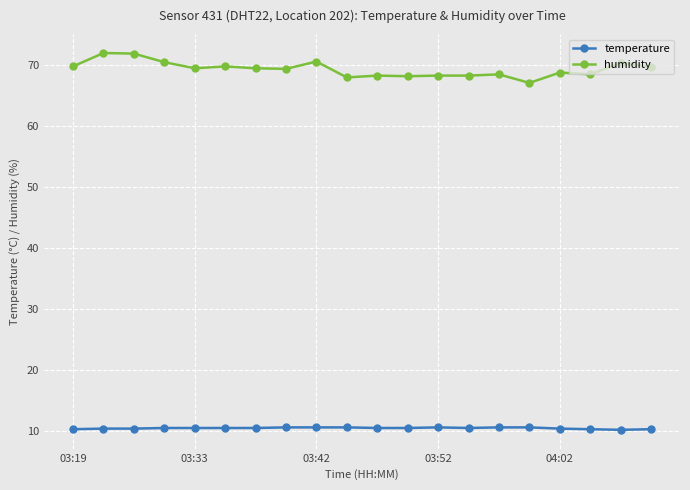

What is the value of the temperature point at the 15th from the left?

10.6